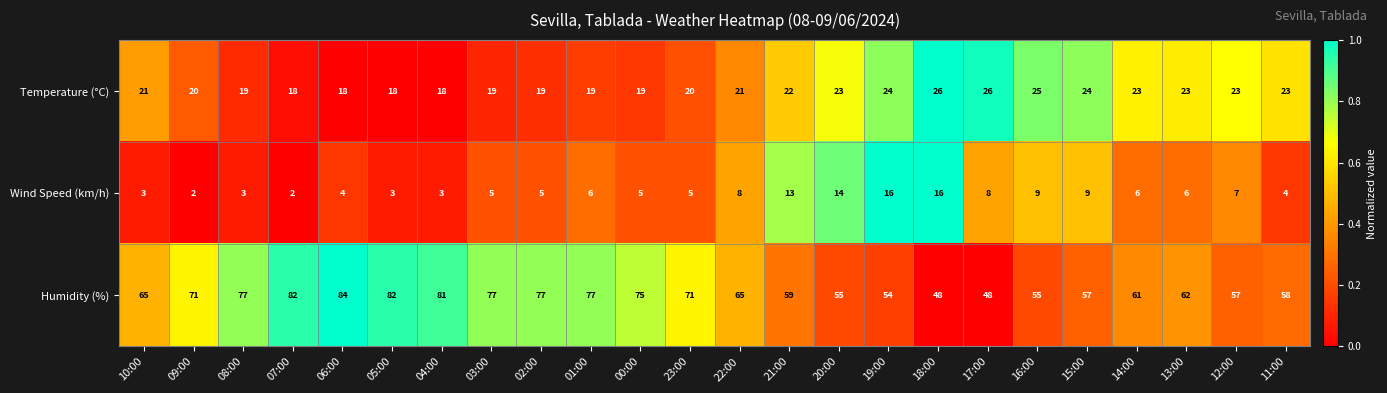

The value of Wind Speed (km/h) at 19:00 is 16. True or false?

True